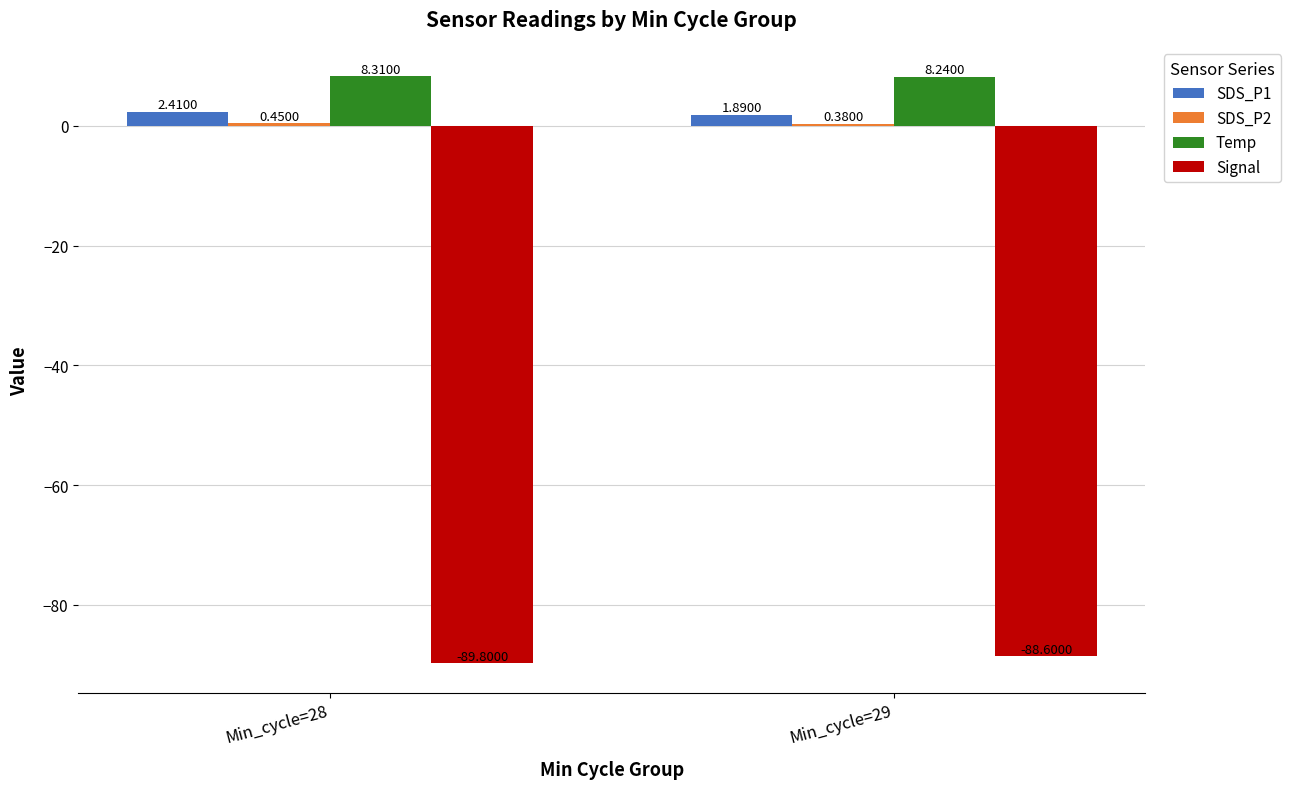

Which category has the highest value in the SDS_P1 series?

Min_cycle=28